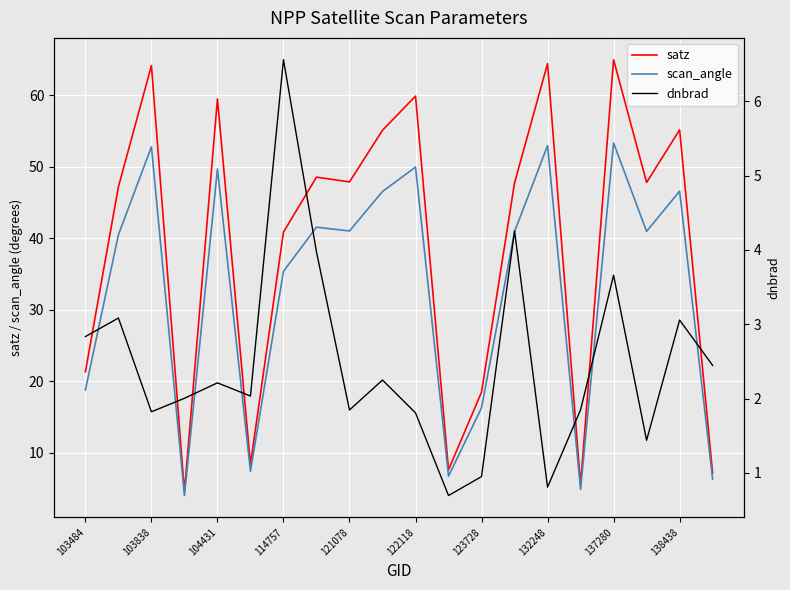

True or false: scan_angle has more than 2 interior local peaks.

True